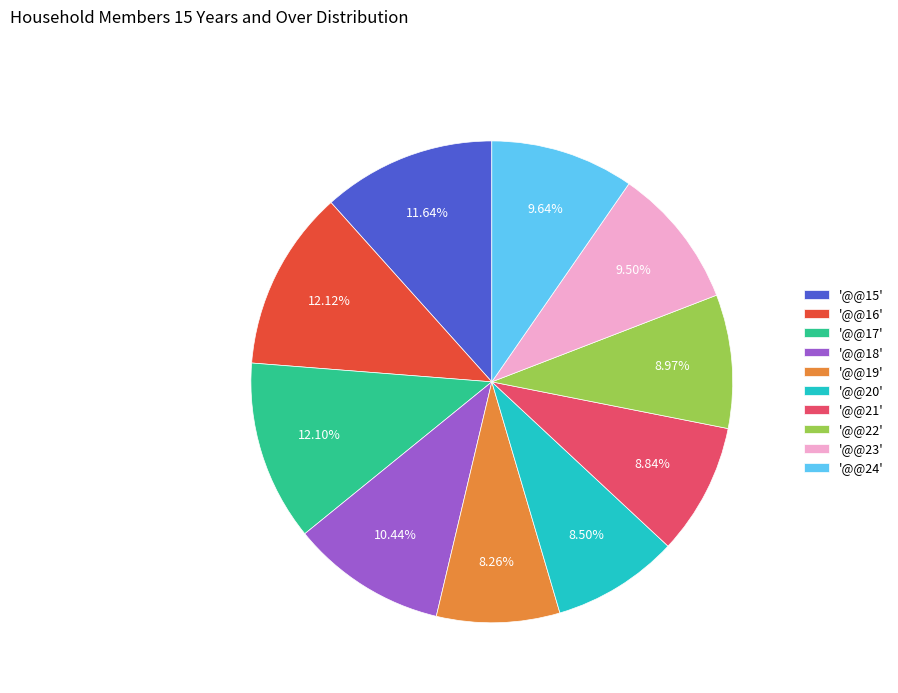

Do '@@18' and '@@20' together represent more than half of the pie?

No